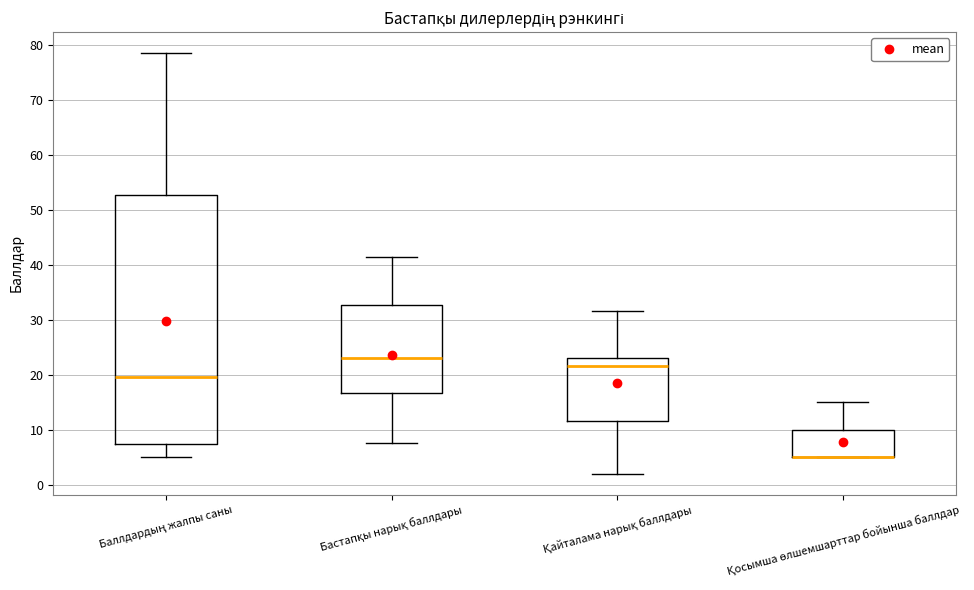

Comparing the boxes themselves (not the whiskers), which one is the tallest?

Баллдардың жалпы саны